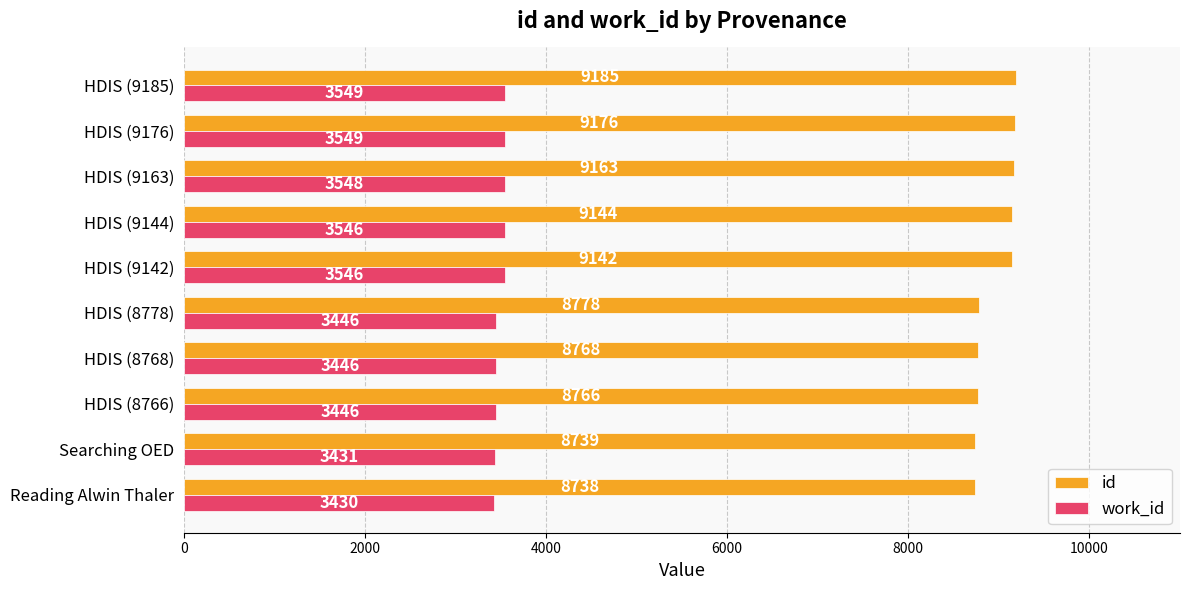

At how many categories does at least one series exceed 7296?

10